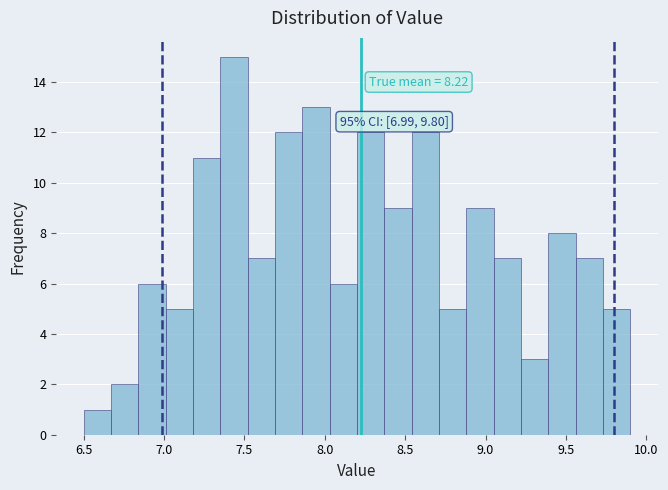

Around what value on the x-axis is the tallest bar? Give the approximate position of its centre, as read against the axis.

7.45